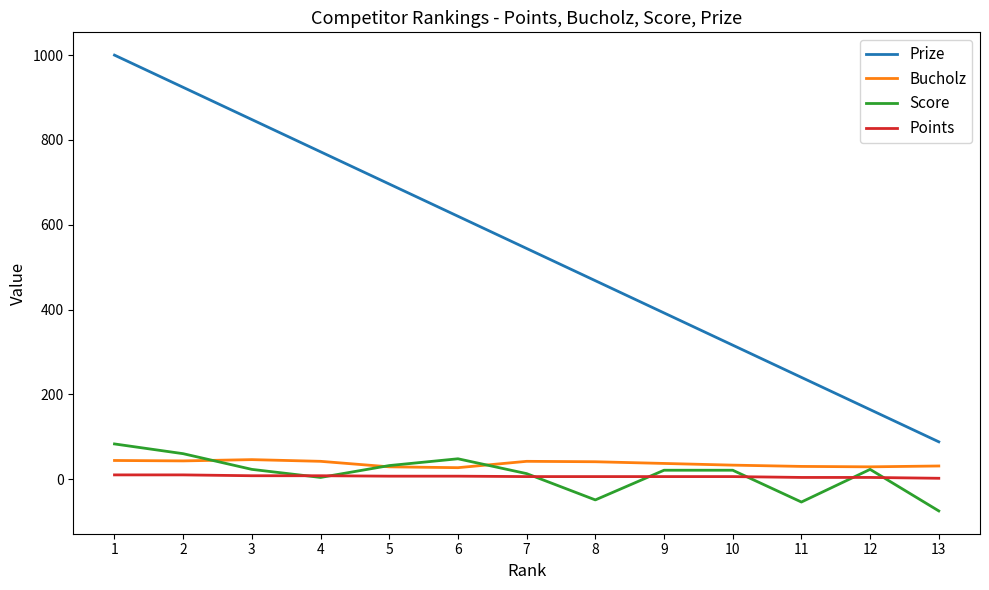

True or false: Score and Prize cross at least once.

False